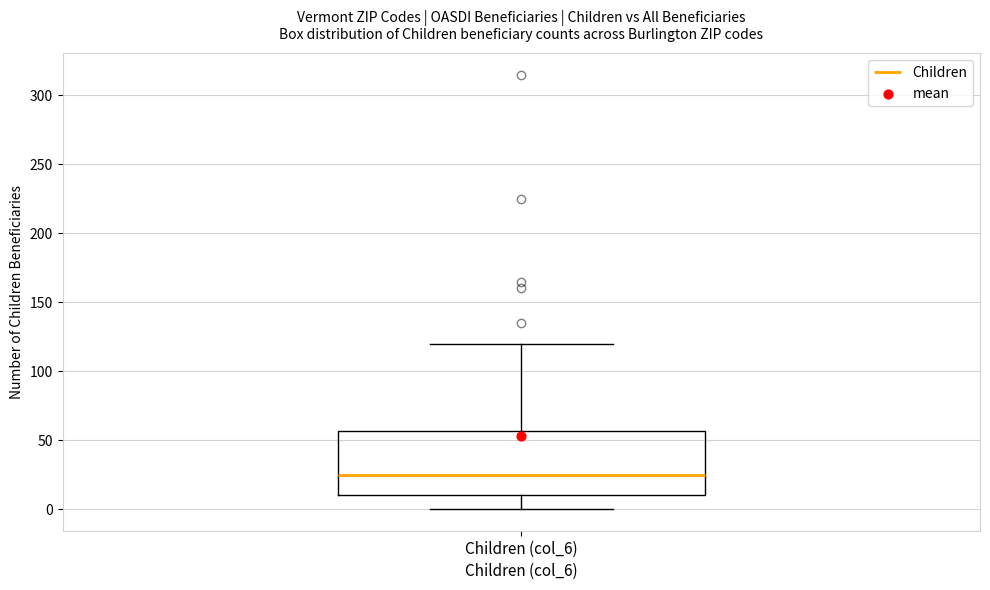

Read this box plot against the y-axis: the position of the median line, the range covered by the box, and the ends of both whiskers. The values are not printed on the chart, so give them approximately, as read against the axis.

median 25, box 10 to 55, whiskers 0 to 120